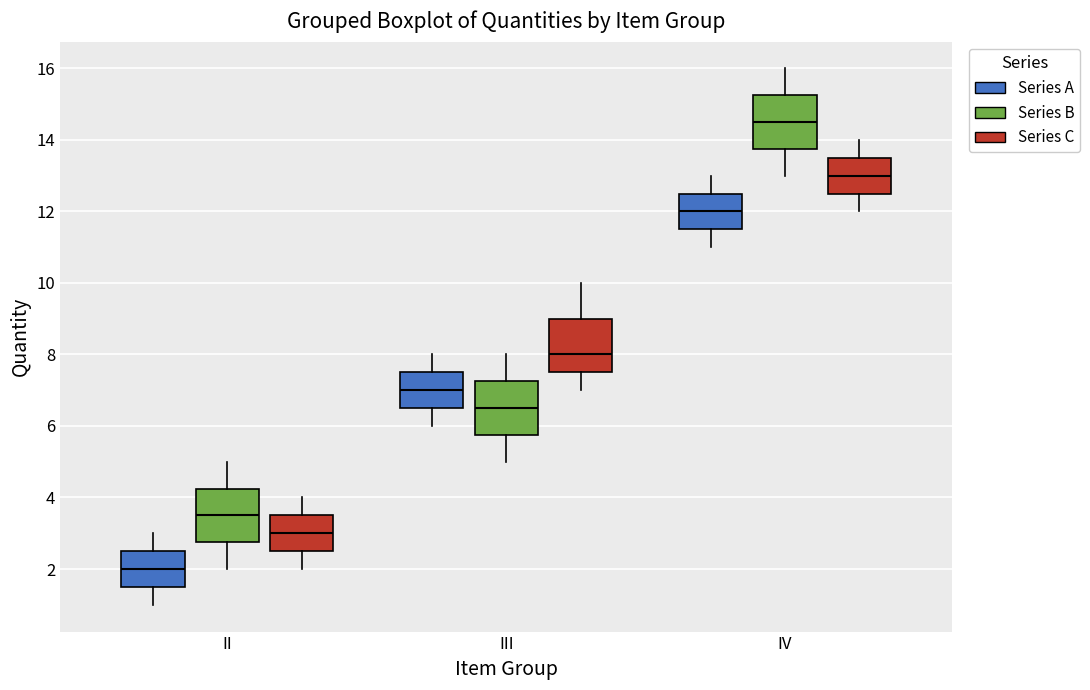

Reading left to right, transcribe this box plot: for each box, give where its median line is, the range the box spans, and where its two whiskers end, as read against the y-axis. The values are not printed on the chart, so give them approximately, as read against the axis.

II (Series A): median 2.0, box 1.6 to 2.6, whiskers 1.0 to 3.0
II (Series B): median 3.6, box 2.8 to 4.2, whiskers 2.0 to 5.0
II (Series C): median 3.0, box 2.6 to 3.6, whiskers 2.0 to 4.0
III (Series A): median 7.0, box 6.6 to 7.6, whiskers 6.0 to 8.0
III (Series B): median 6.6, box 5.8 to 7.2, whiskers 5.0 to 8.0
III (Series C): median 8.0, box 7.6 to 9.0, whiskers 7.0 to 10.0
IV (Series A): median 12.0, box 11.6 to 12.6, whiskers 11.0 to 13.0
IV (Series B): median 14.6, box 13.8 to 15.2, whiskers 13.0 to 16.0
IV (Series C): median 13.0, box 12.6 to 13.6, whiskers 12.0 to 14.0